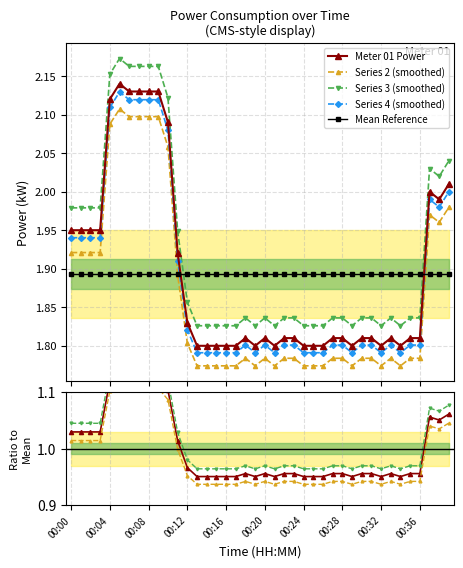

True or false: Series 2 (smoothed) and Meter 01 Power intersect in this chart.

False